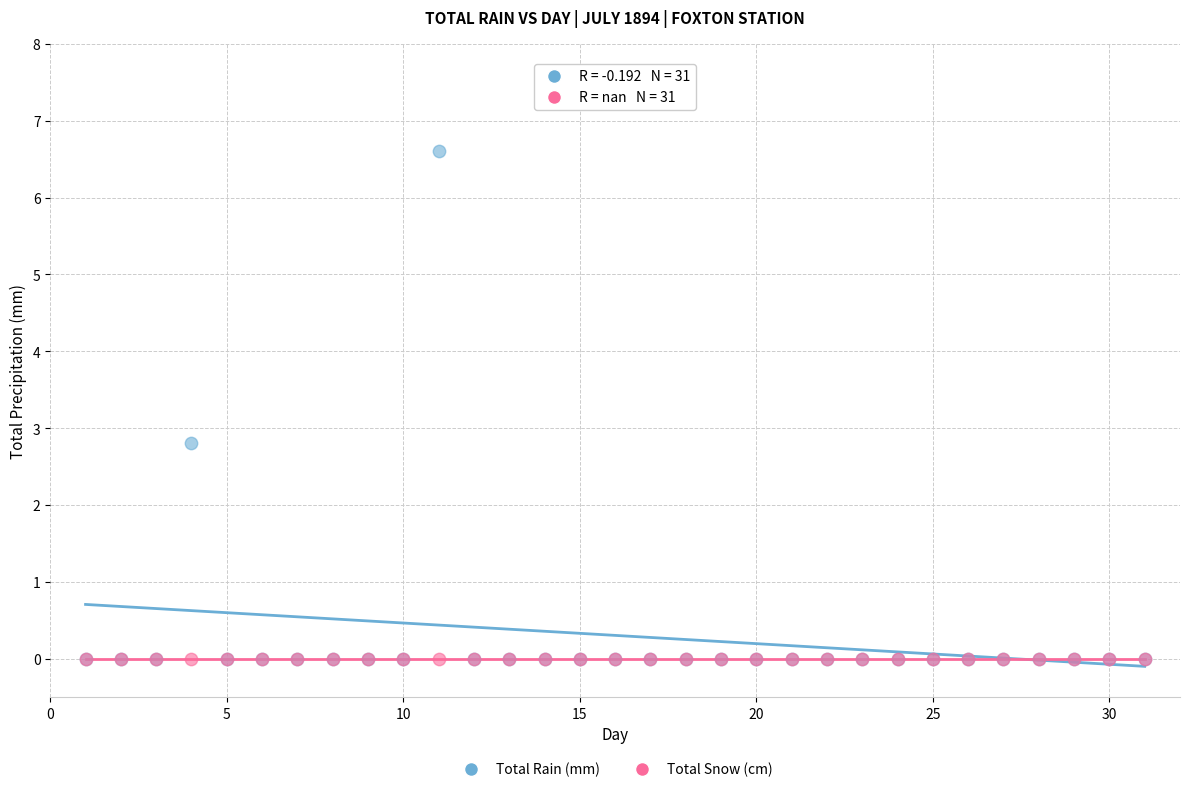

In the Total Rain (mm) series, what Y value is closest to 3?

2.8